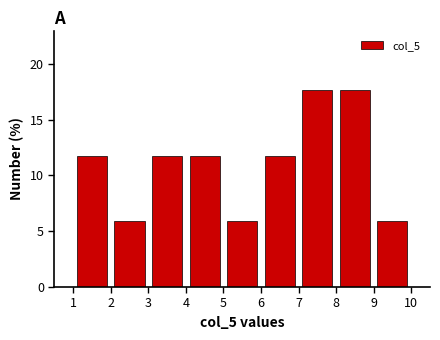

Reading left to right, transcribe this chart: for each bar, give the range it covers on the x-axis and its height. The values are not printed on the chart, so give them approximately, as read against the axis.

1 to 2: 12.0
2 to 3: 6.0
3 to 4: 12.0
4 to 5: 12.0
5 to 6: 6.0
6 to 7: 12.0
7 to 8: 17.5
8 to 9: 17.5
9 to 10: 6.0